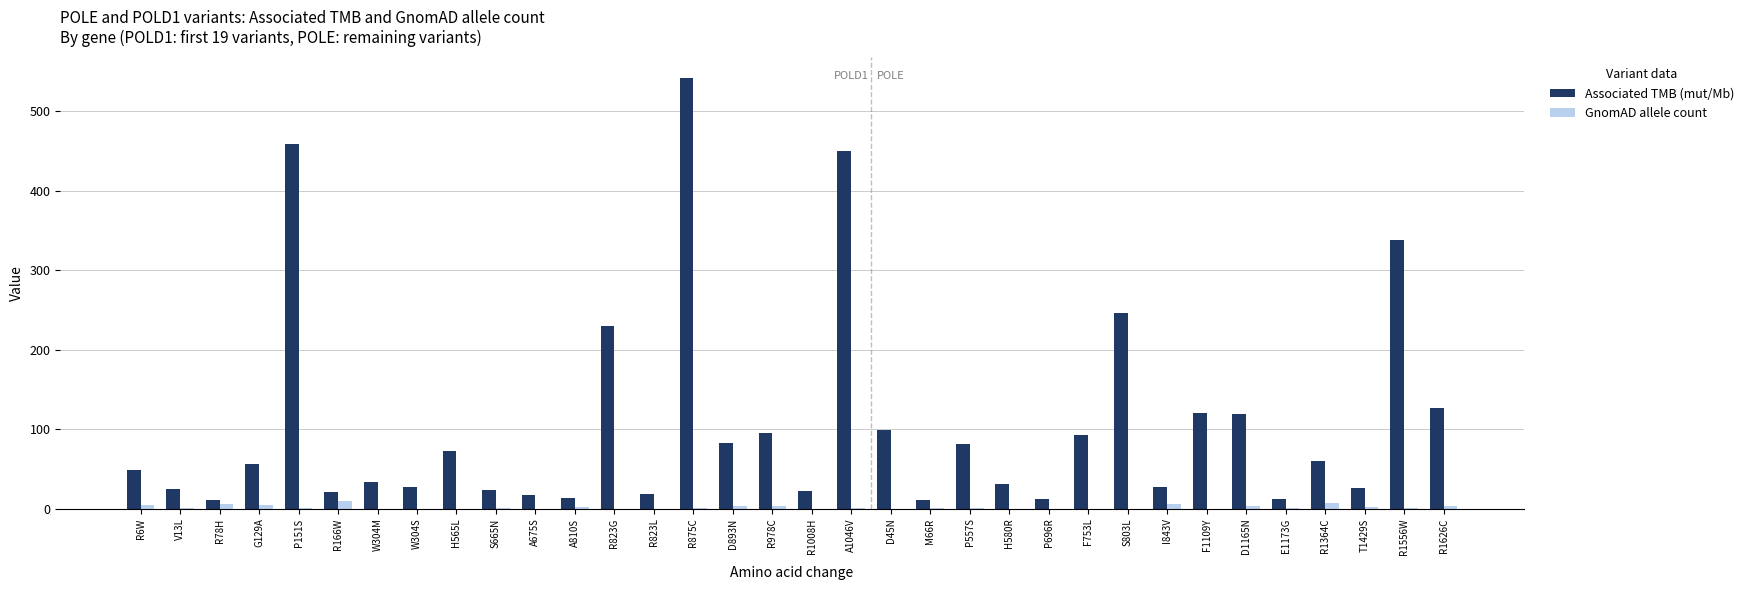

Where is Associated TMB (mut/Mb) nearest to the value 276?

S803L